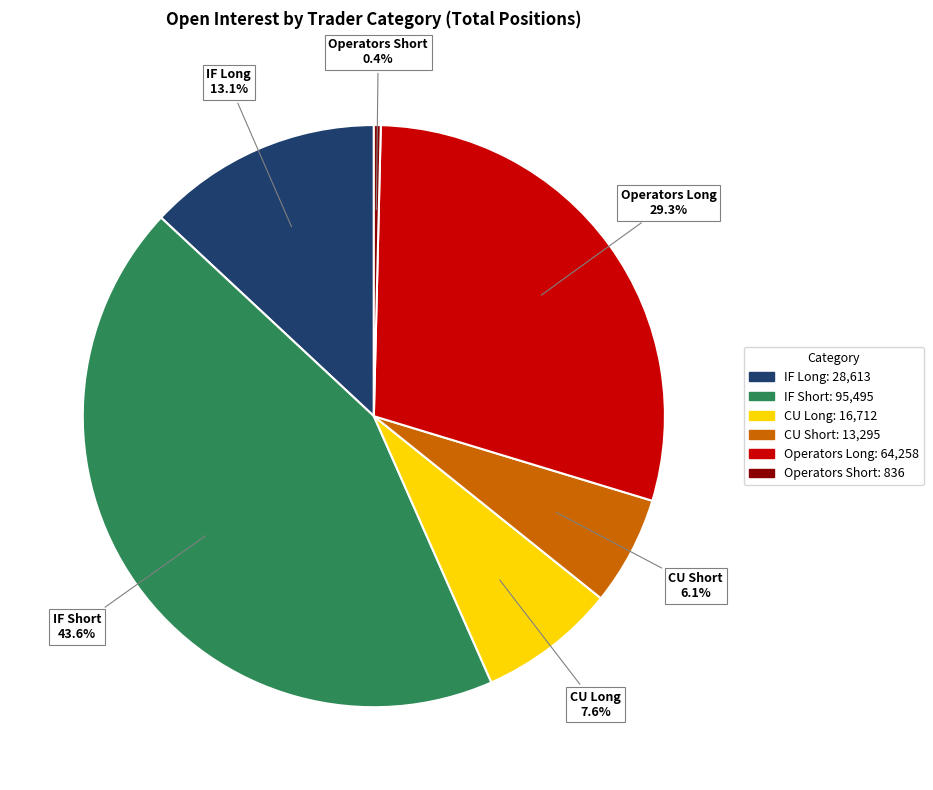

Is there a majority slice in this chart?

No